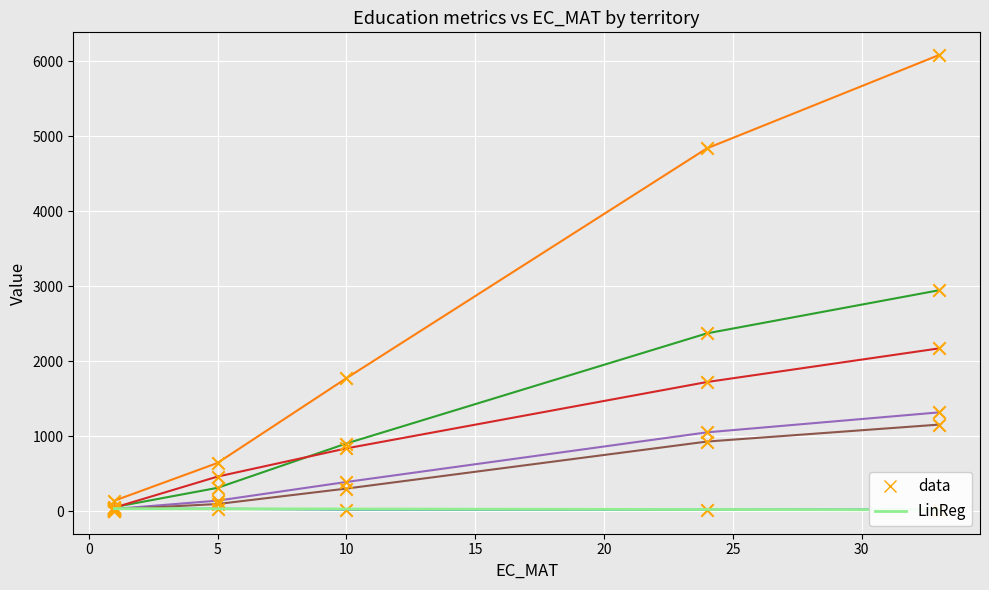

At how many categories does at least one series exceed 1380?

3